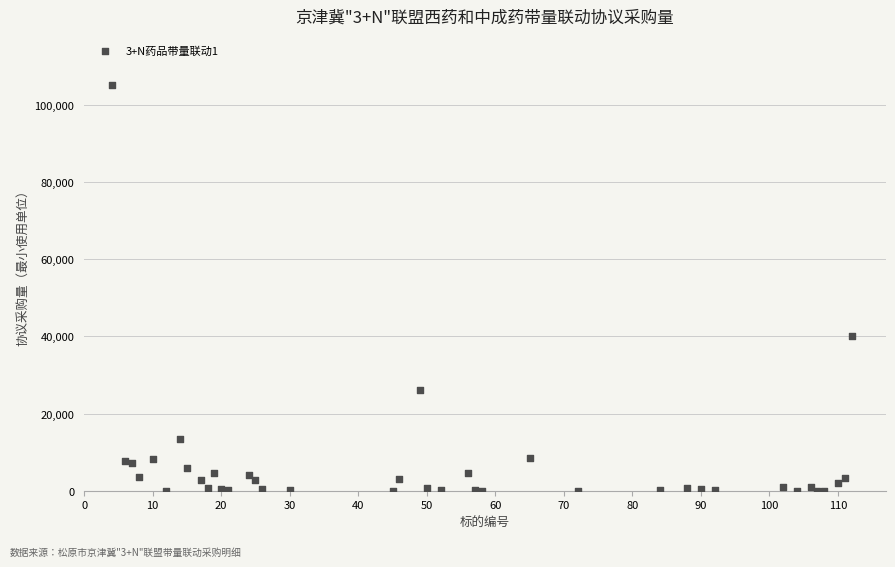

What Y value in the scatter plot is closest to 52623?

40140